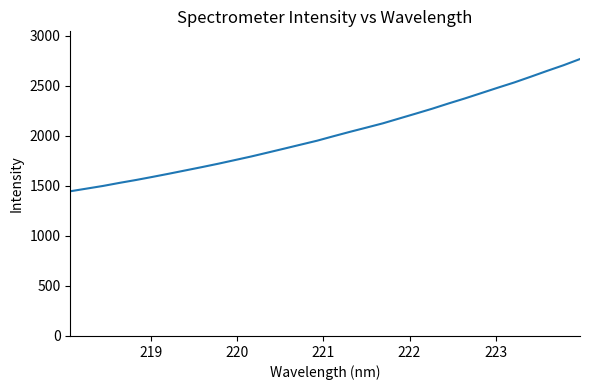

Does the chart have visible grid lines?

No